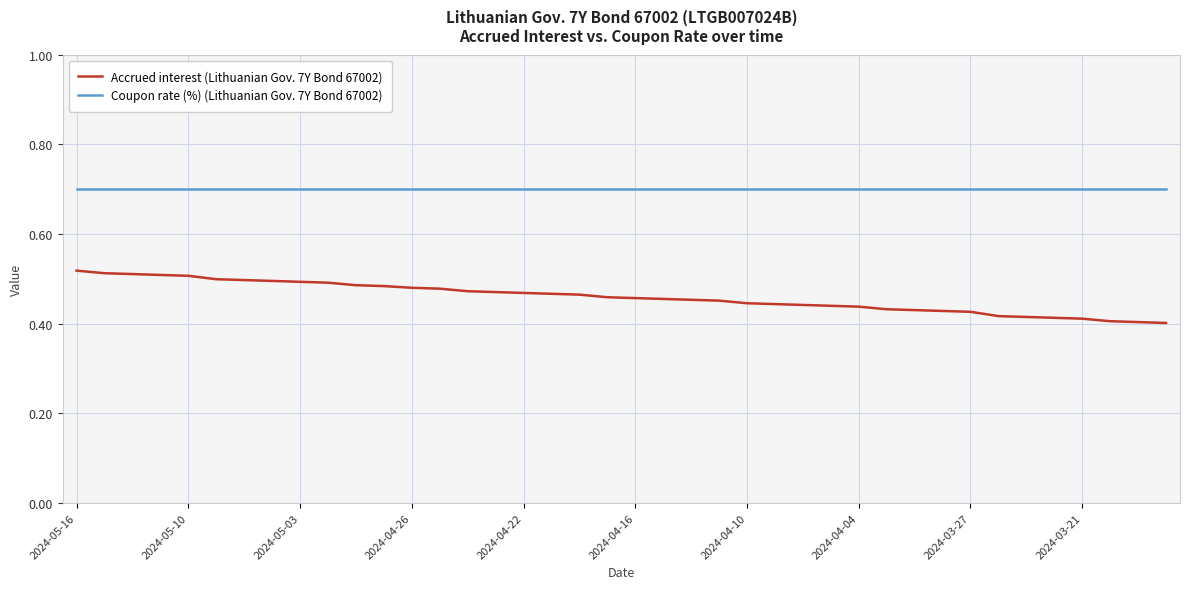

How many lines are shown in the chart?

2